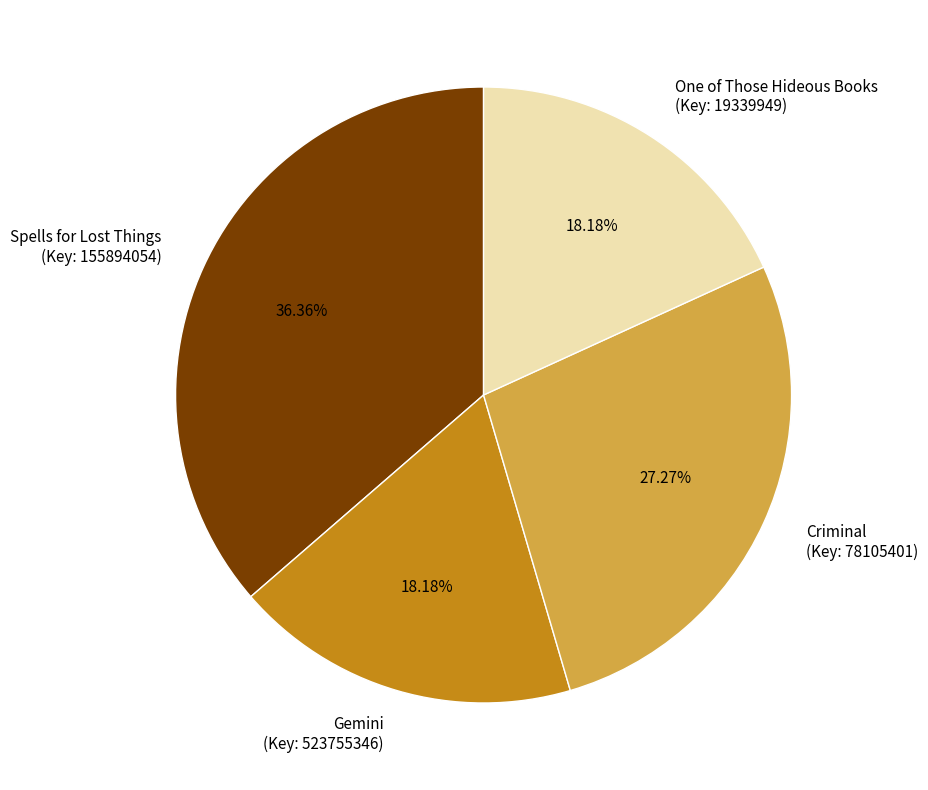

Approximately how many times larger is the value at Gemini (Key: 523755346) compared to Criminal (Key: 78105401)?

0.7